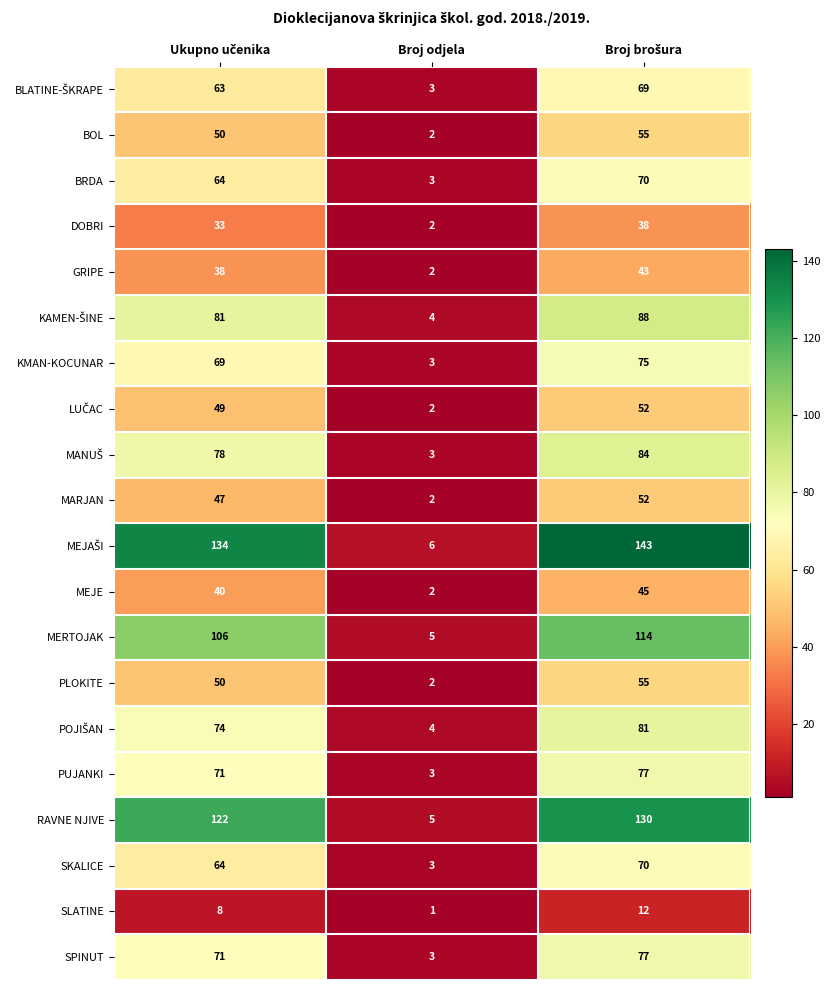

At how many categories does at least one series exceed 142?

1